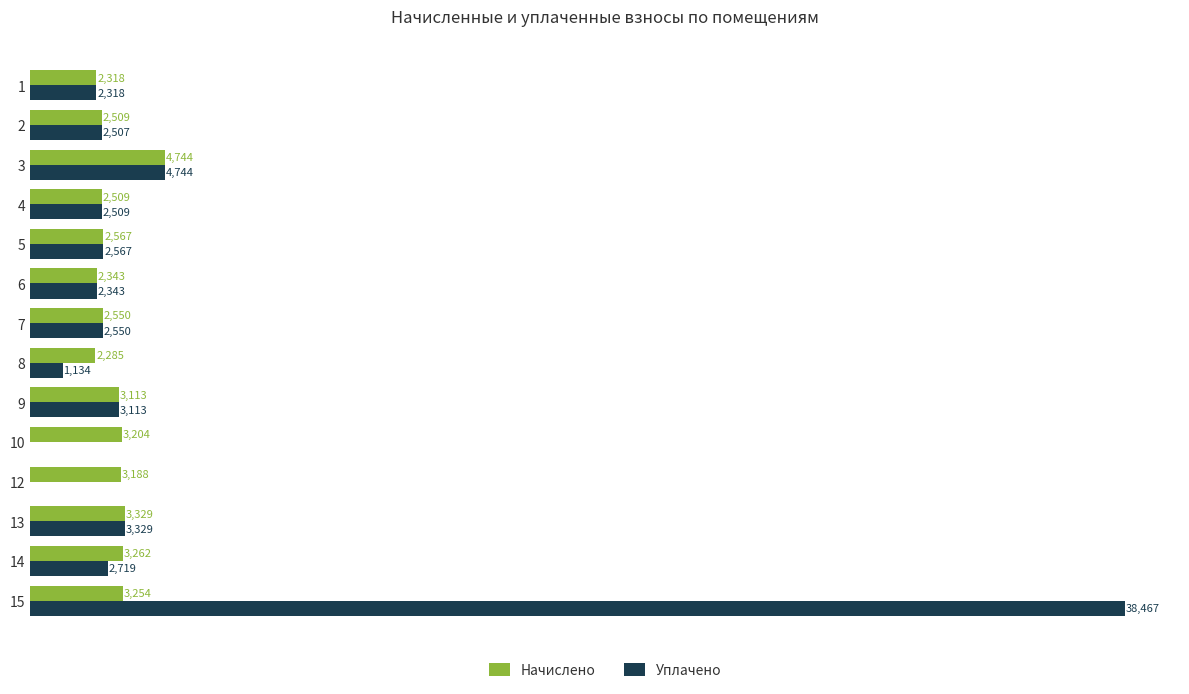

Is the value of Начислено at 5 greater than the value of Уплачено at 2?

Yes